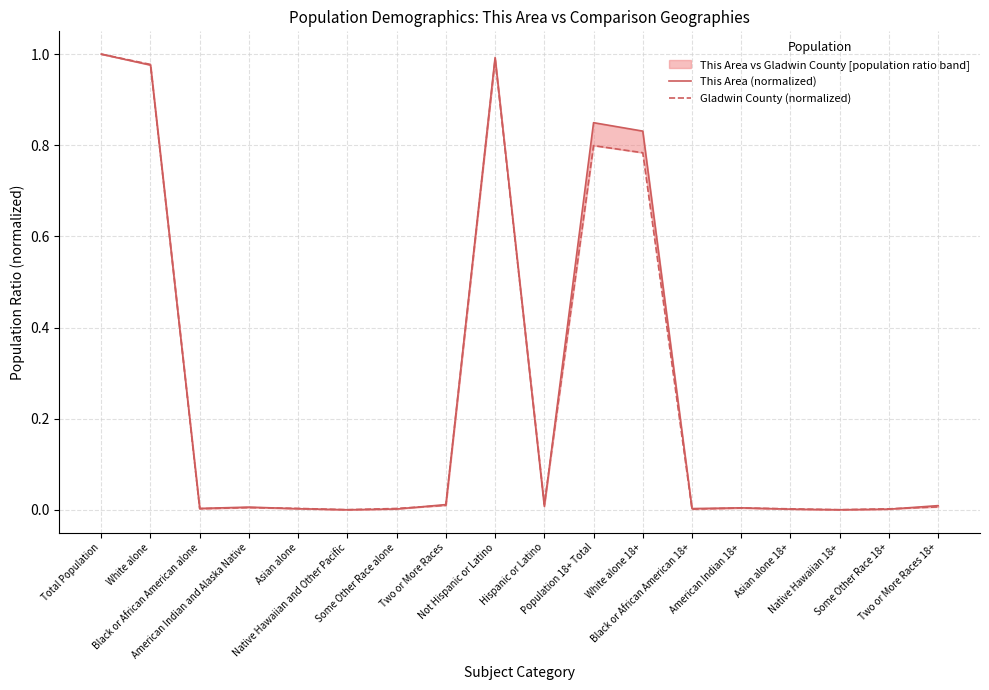

What is the maximum value shown in the chart?

1.0